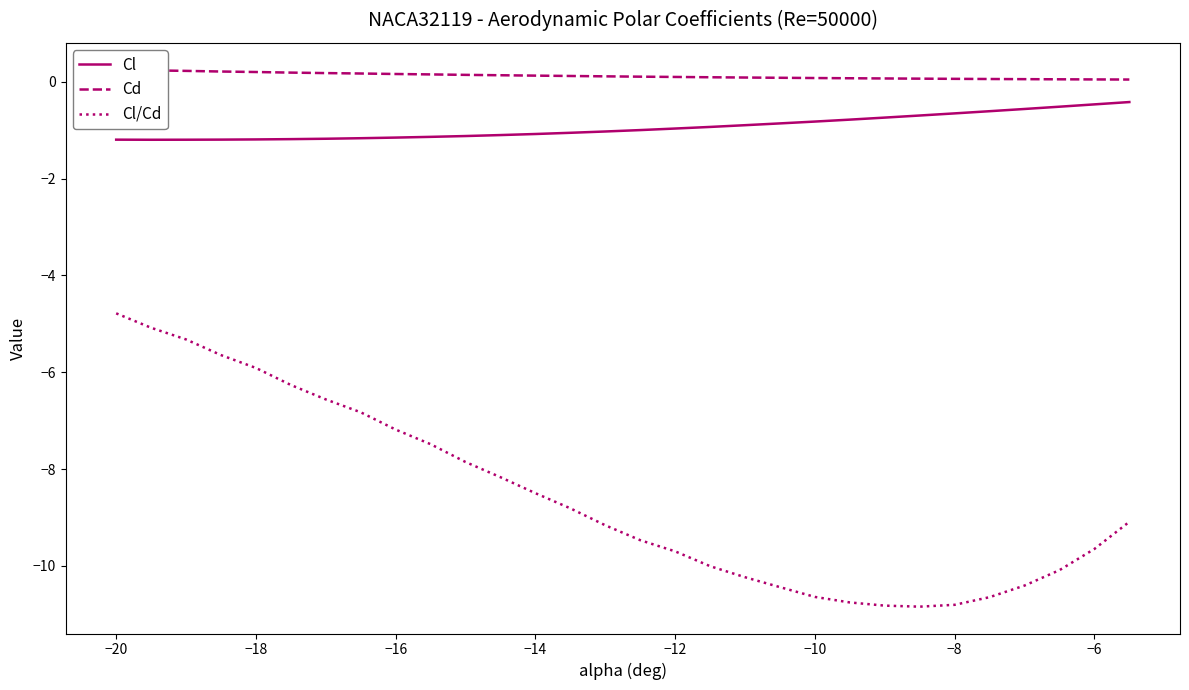

The Cl series shows -0.7 at −16. True or false?

False